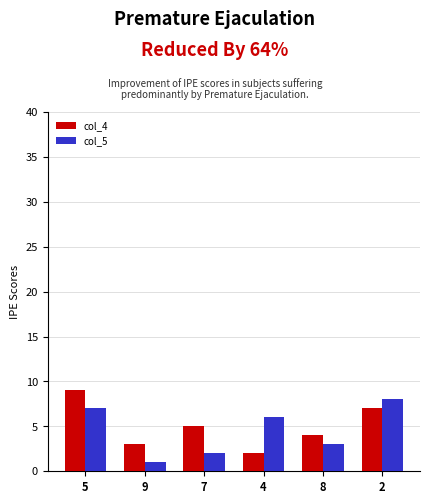

Rank the series by their average value, from lowest to highest.

col_5, col_4